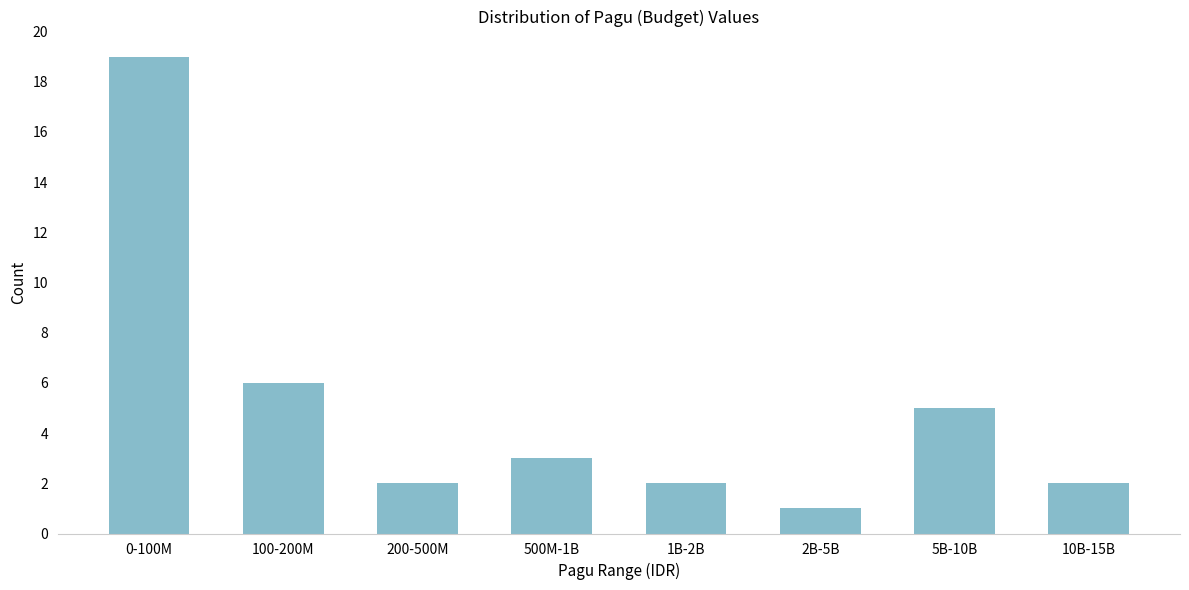

Reading right to left, list all the values displayed in this chart.

10B-15B=2	5B-10B=5	2B-5B=1	1B-2B=2	500M-1B=3	200-500M=2	100-200M=6	0-100M=19